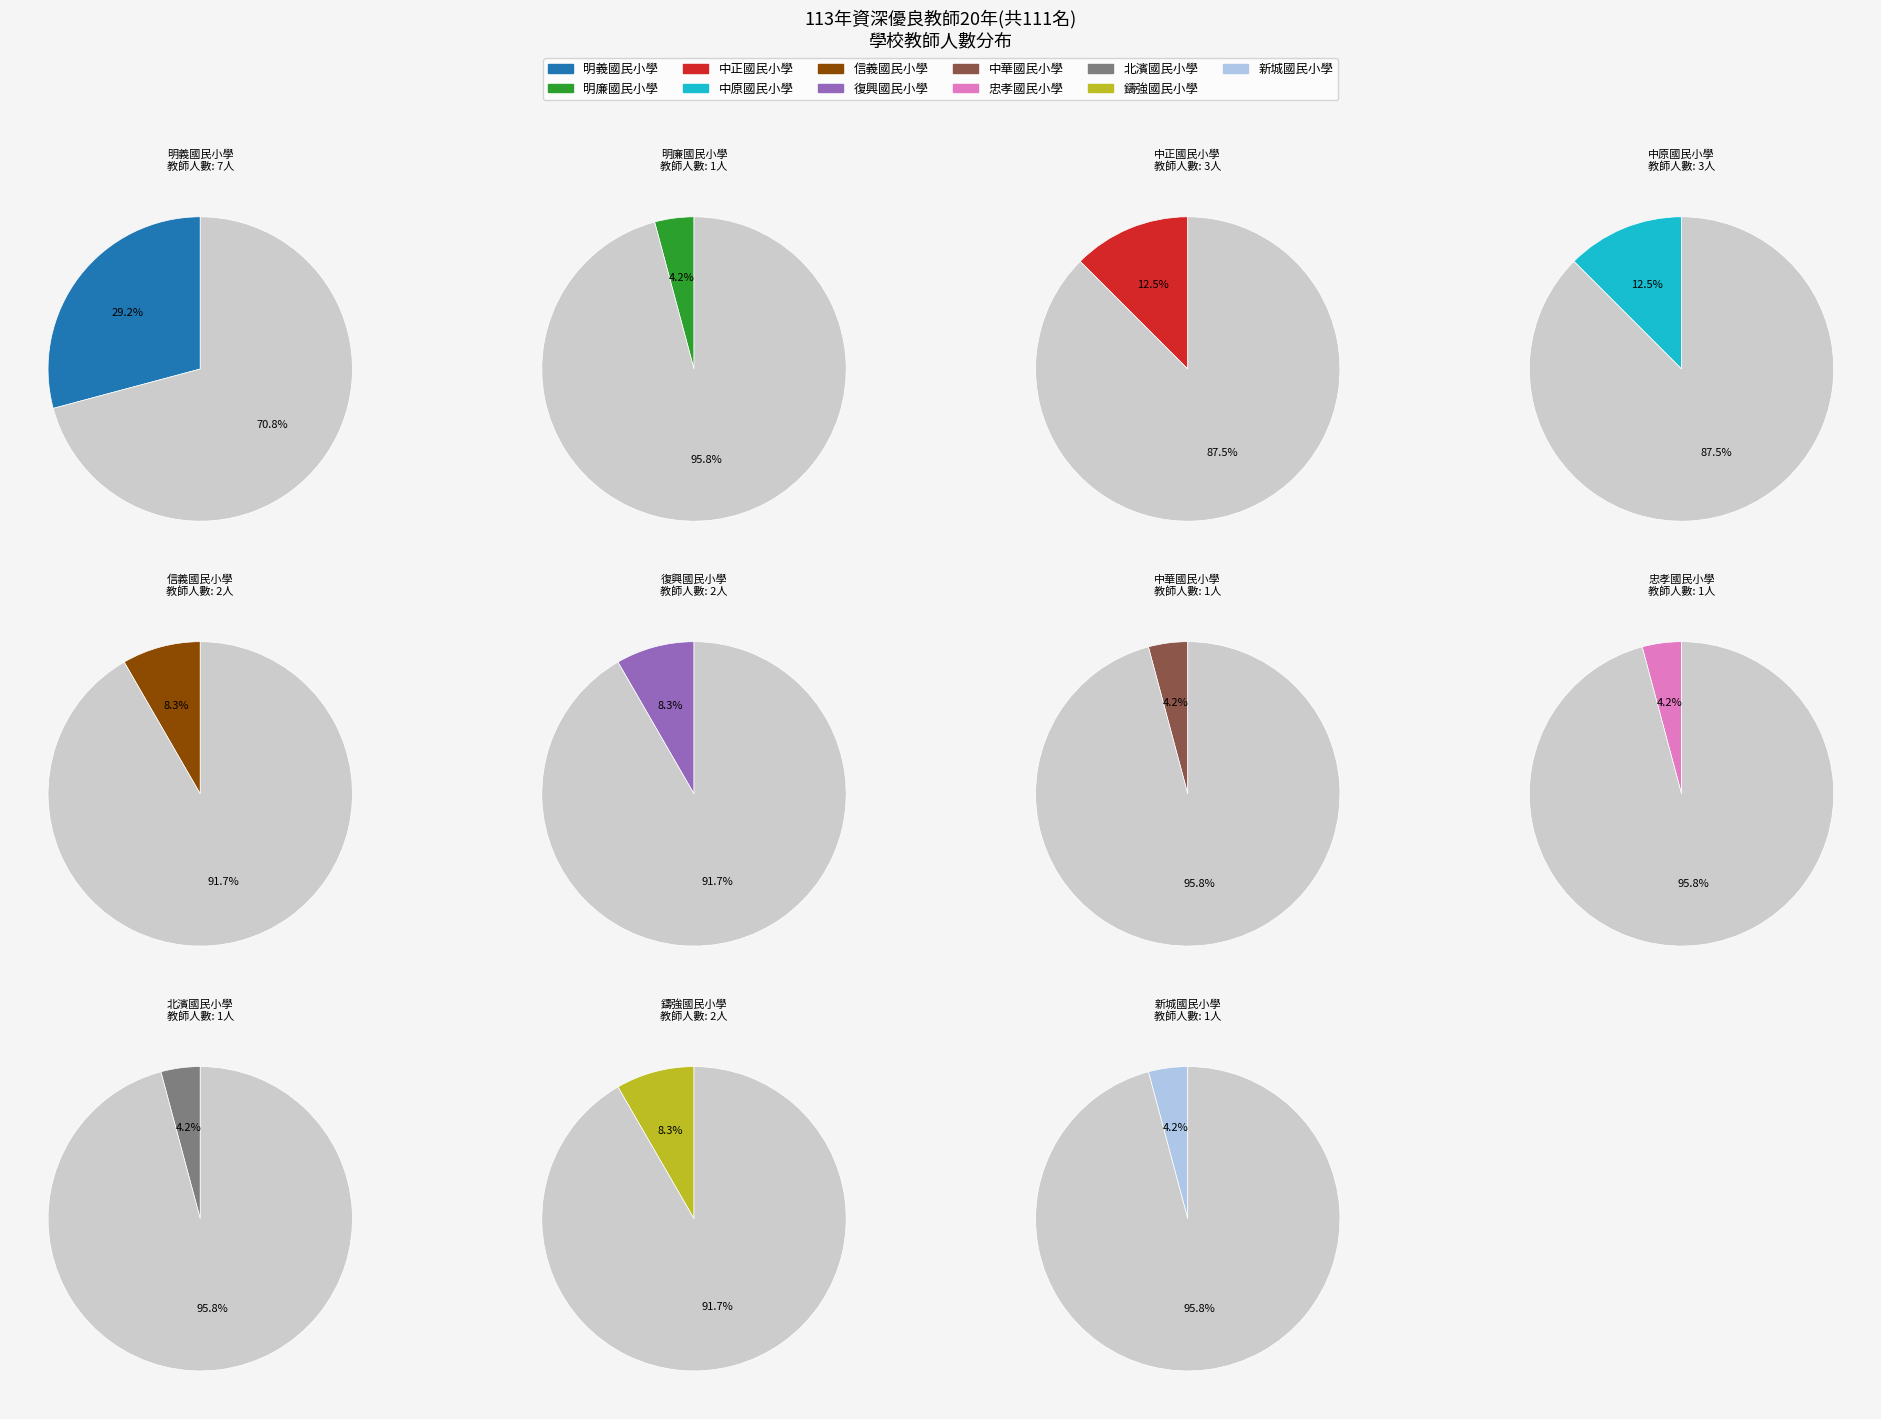

Rank the categories by value from lowest to highest.

明廉國民小學, 中華國民小學, 忠孝國民小學, 北濱國民小學, 新城國民小學, 信義國民小學, 復興國民小學, 鑄強國民小學, 中正國民小學, 中原國民小學, 明義國民小學